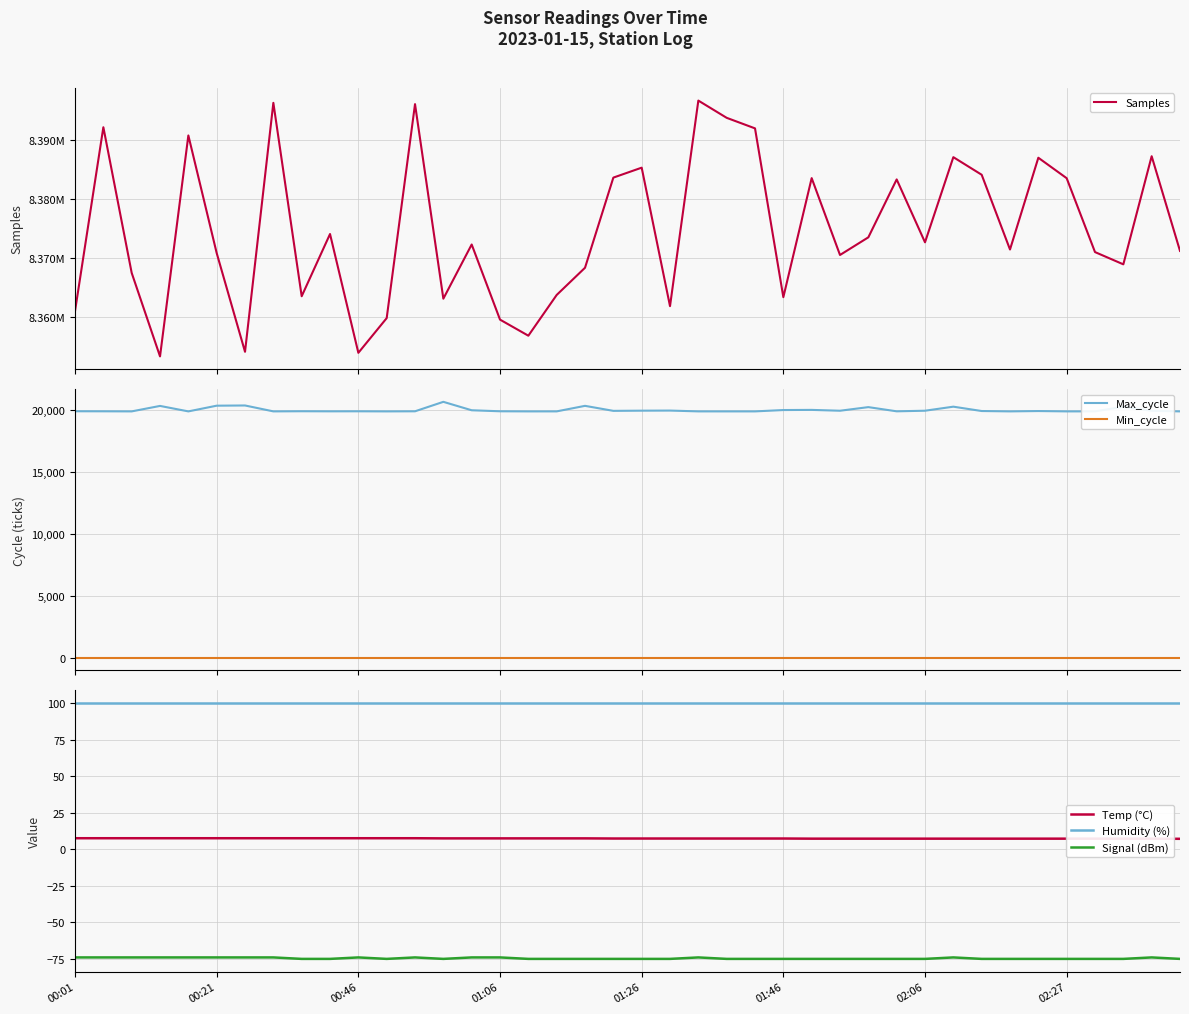

Is it true that Signal (dBm) equals -20.9 at 01:26?

False